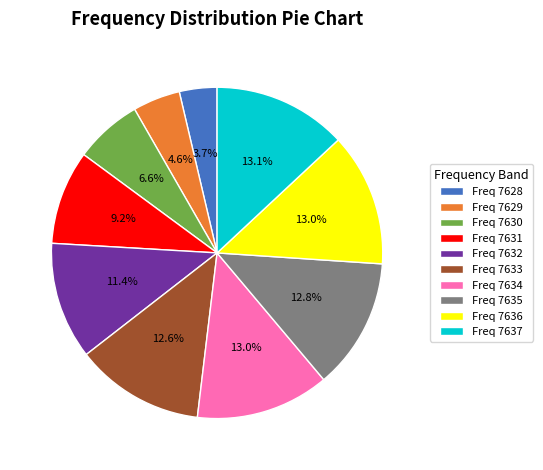

Does Freq 7637 account for over 50% of the chart?

No